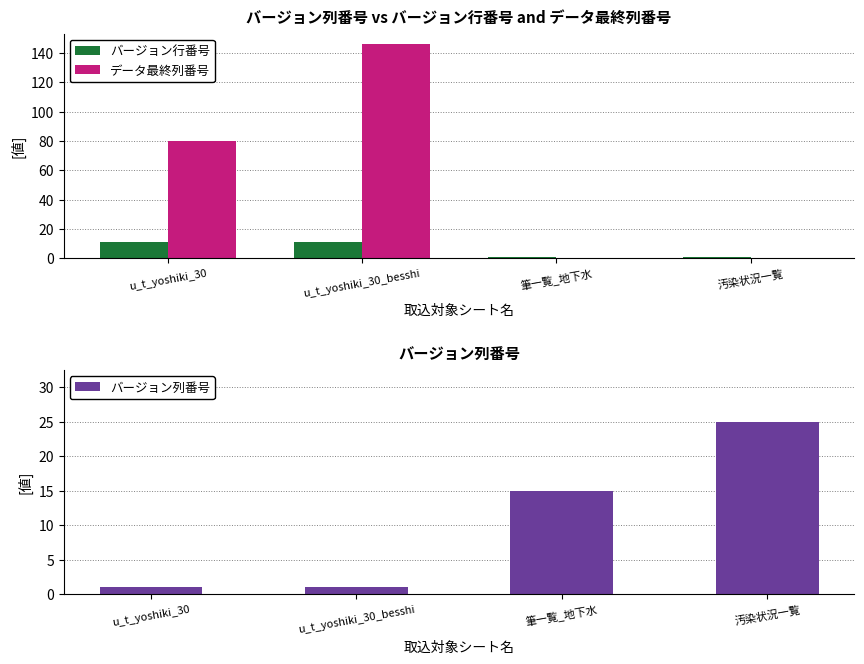

Reading left to right, extract all data points from this chart.

バージョン行番号: 11	11	1	1
データ最終列番号: 80	146	0	0
バージョン列番号: 1	1	15	25